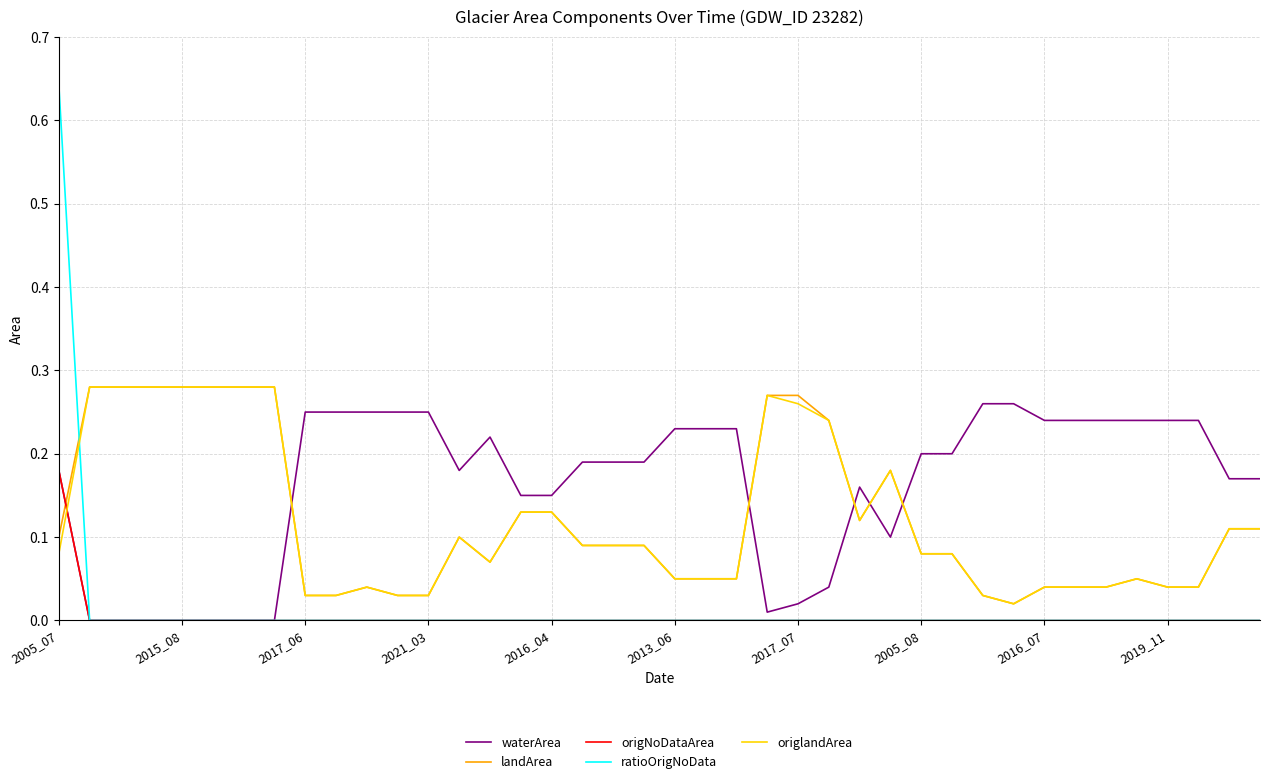

Which series has the largest range (max minus min)?

ratioOrigNoData